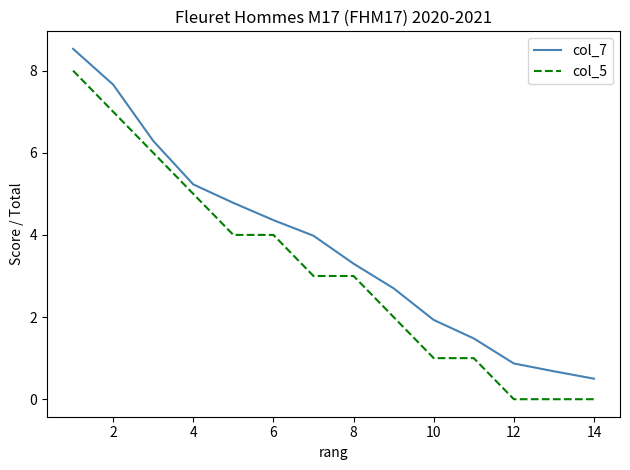

What is the maximum value for col_5?

8.0